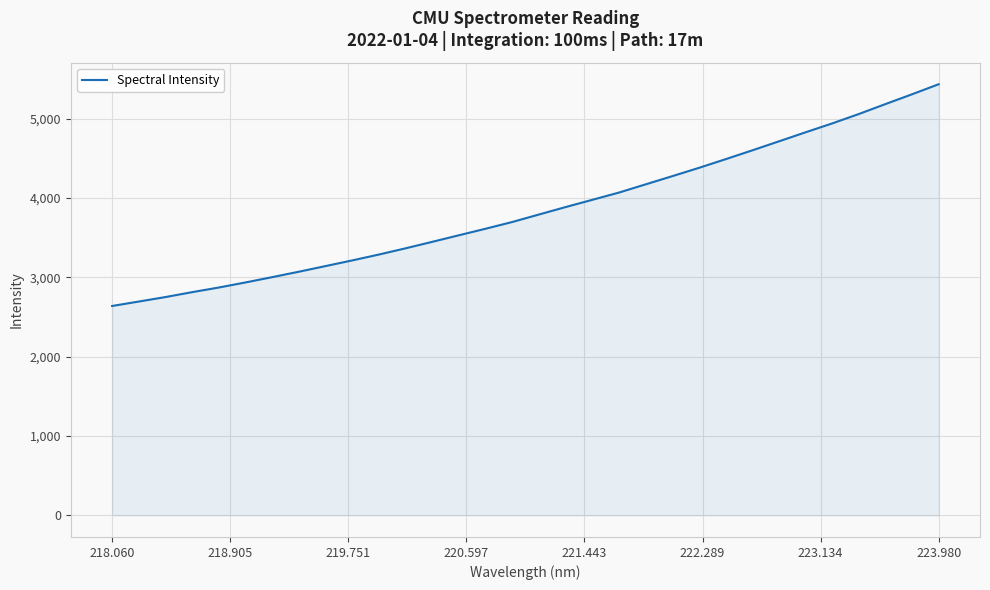

True or false: the data has more than 2 interior local peaks.

False